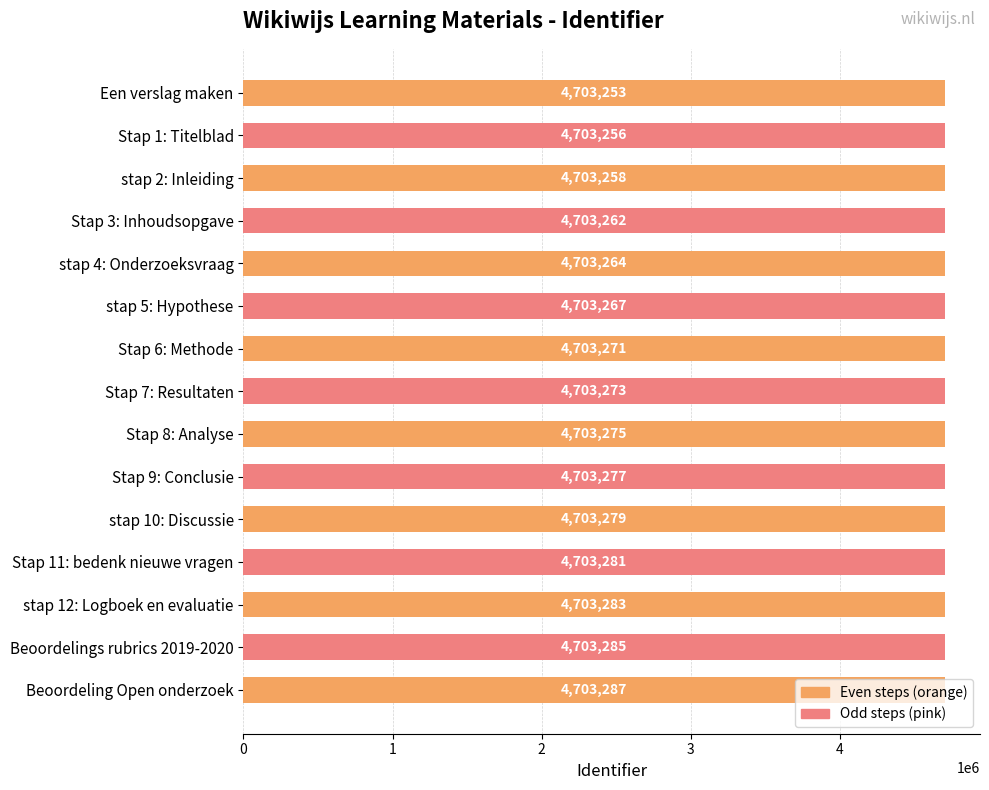

Approximately how many times larger is the value at Stap 3: Inhoudsopgave compared to stap 5: Hypothese?

1.0